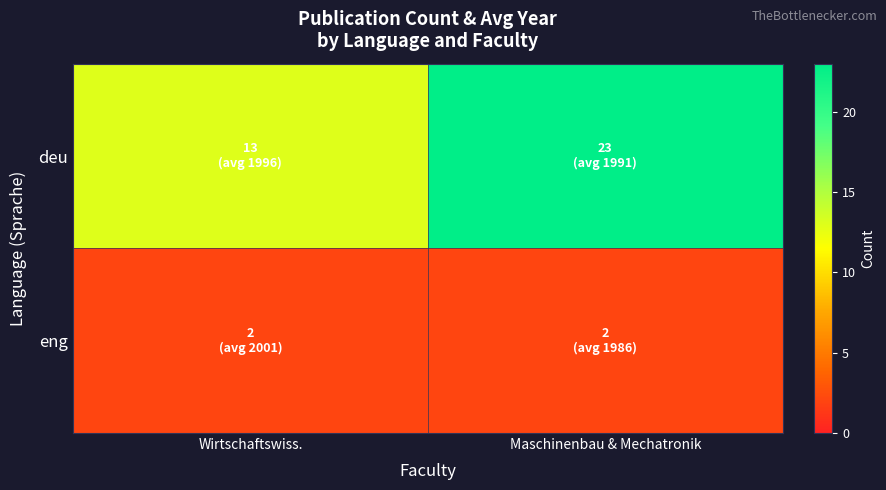

What is the maximum value shown in the chart?

23